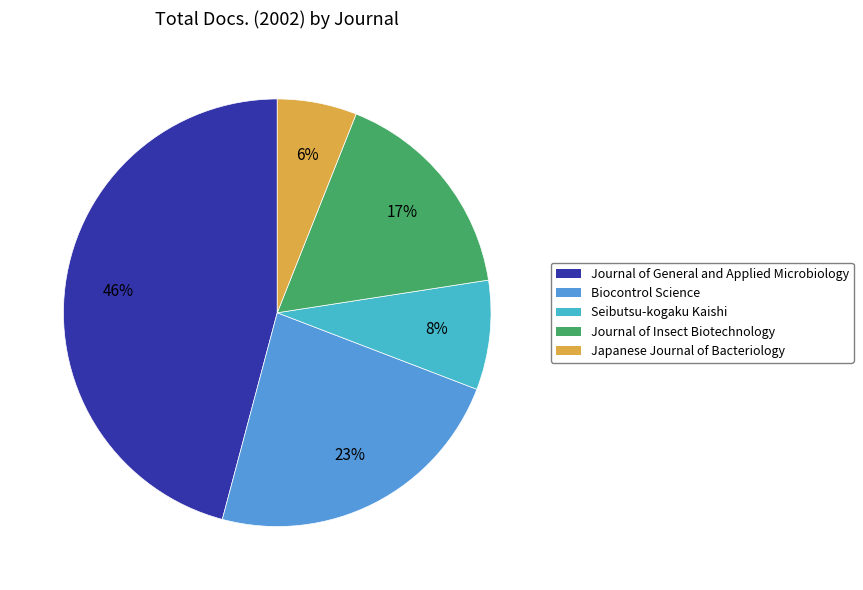

The Journal of General and Applied Microbiology slice represents 38% of the pie. True or false?

False